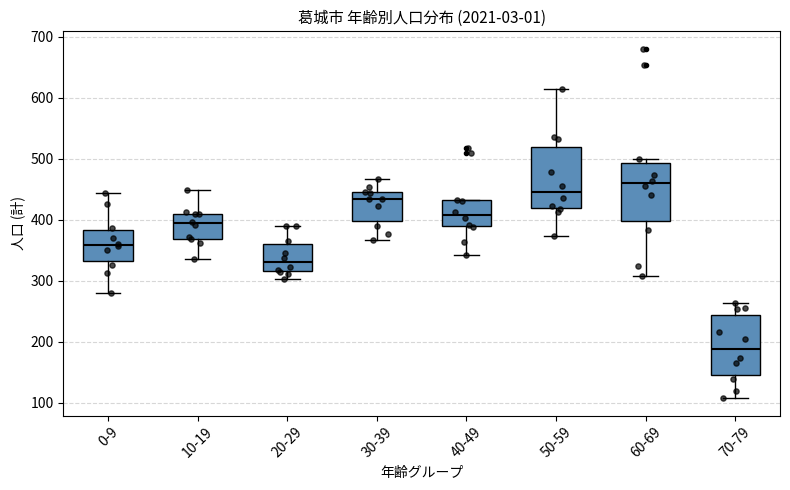

Where is the lower edge of the box for 10-19 on the y-axis? The values are not printed on the chart, so give them approximately, as read against the axis.

370